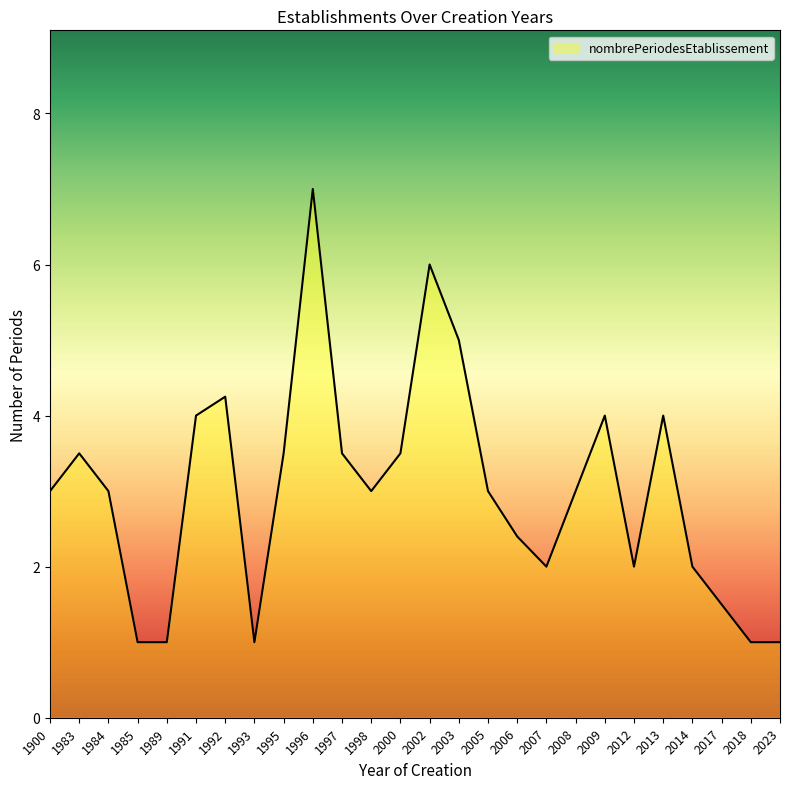

Which has a higher value, 2023 or 2017?

2017